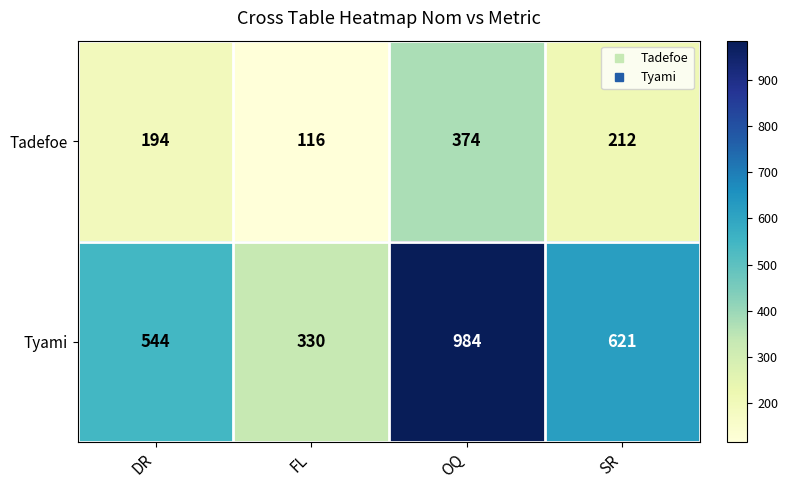

What is the sum of the Tyami values at OQ and SR?

1605